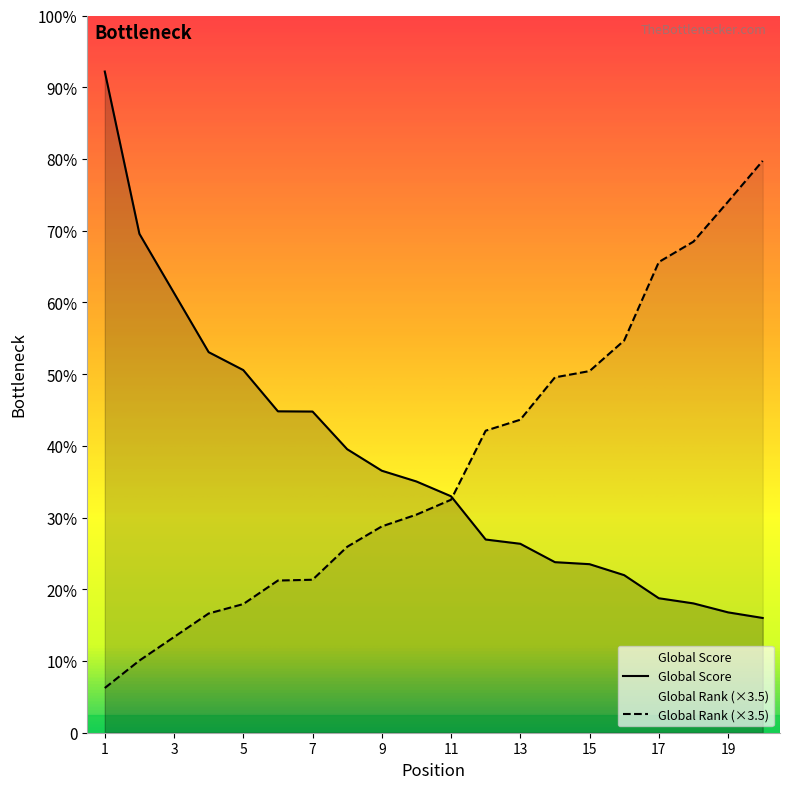

Is it true that Global Score equals 475.1 at 11?

False